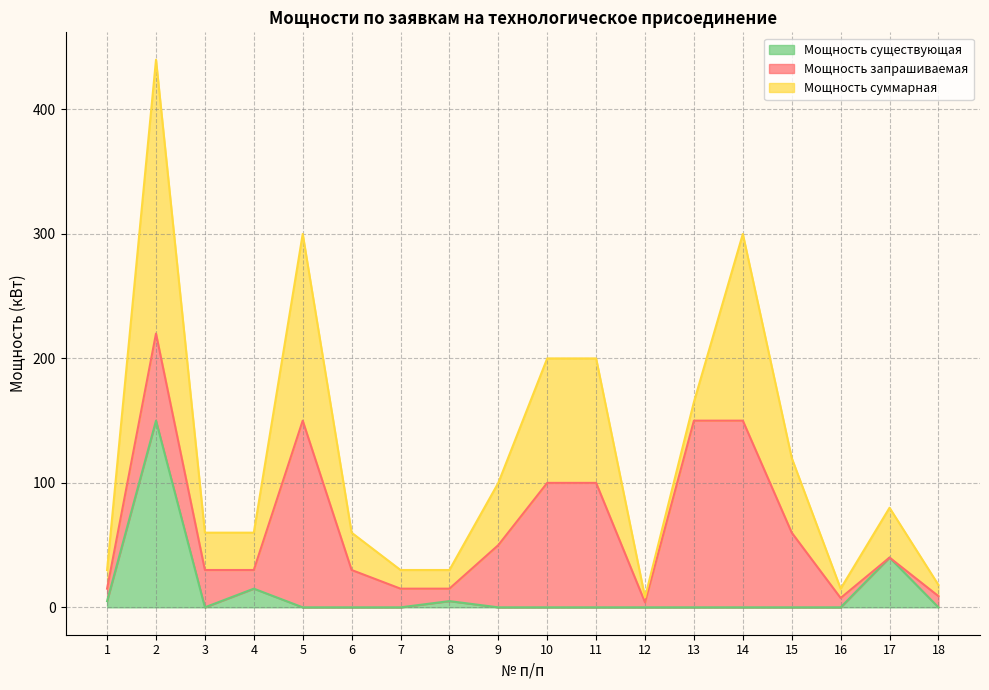

The Мощность существующая series shows 0.0 at 3. True or false?

True